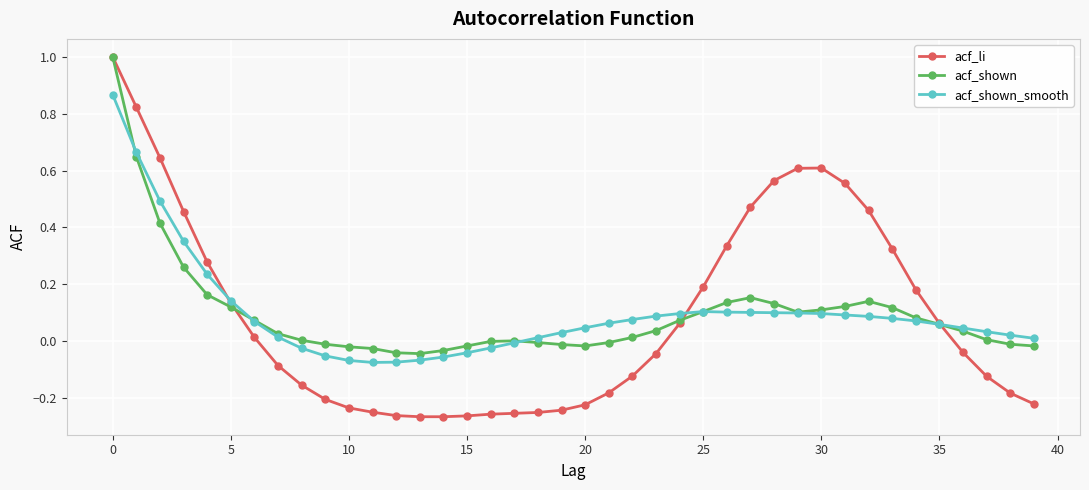

True or false: acf_li and acf_shown intersect in this chart.

True